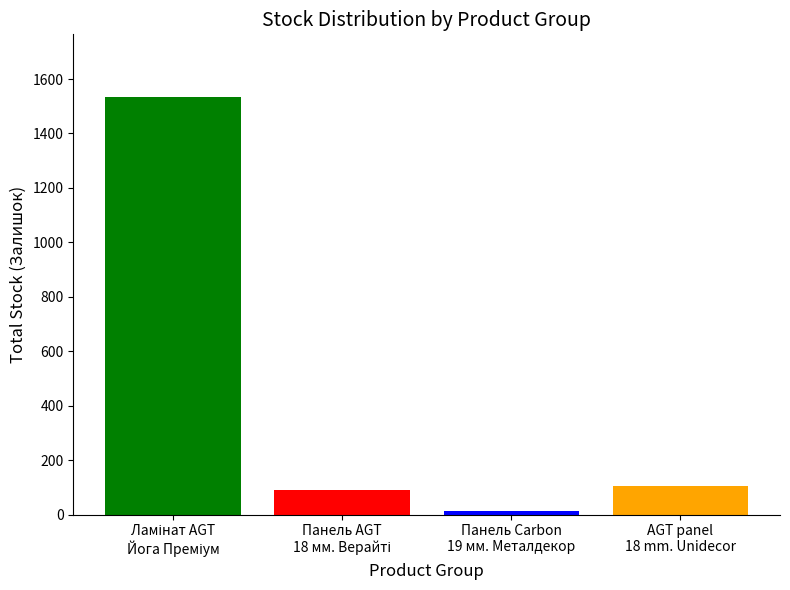

What is the difference between the second highest and minimum values?

90